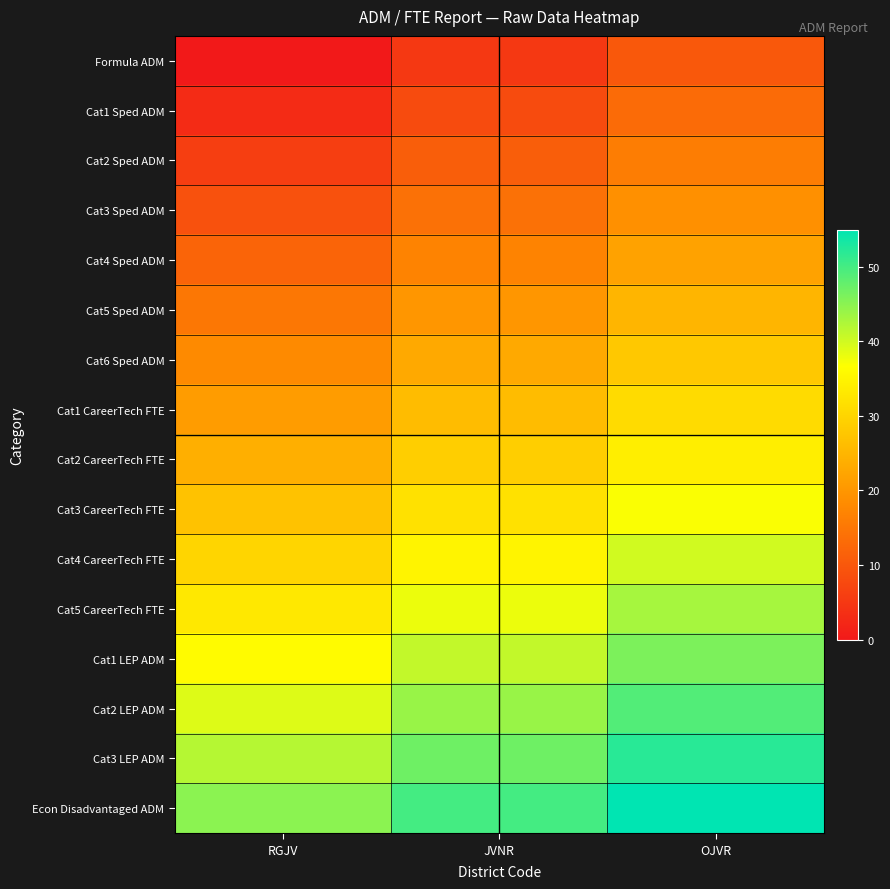

Between JVNR and RGJV, which is larger?

JVNR